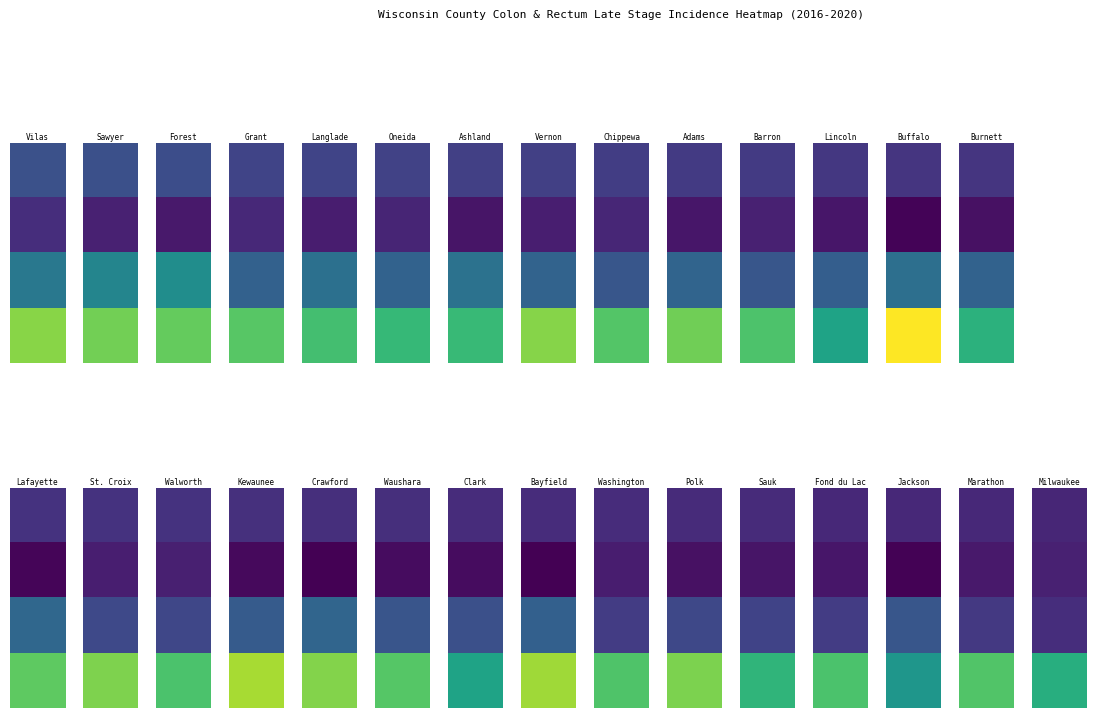

Read the Clark County value at 1.

17.3